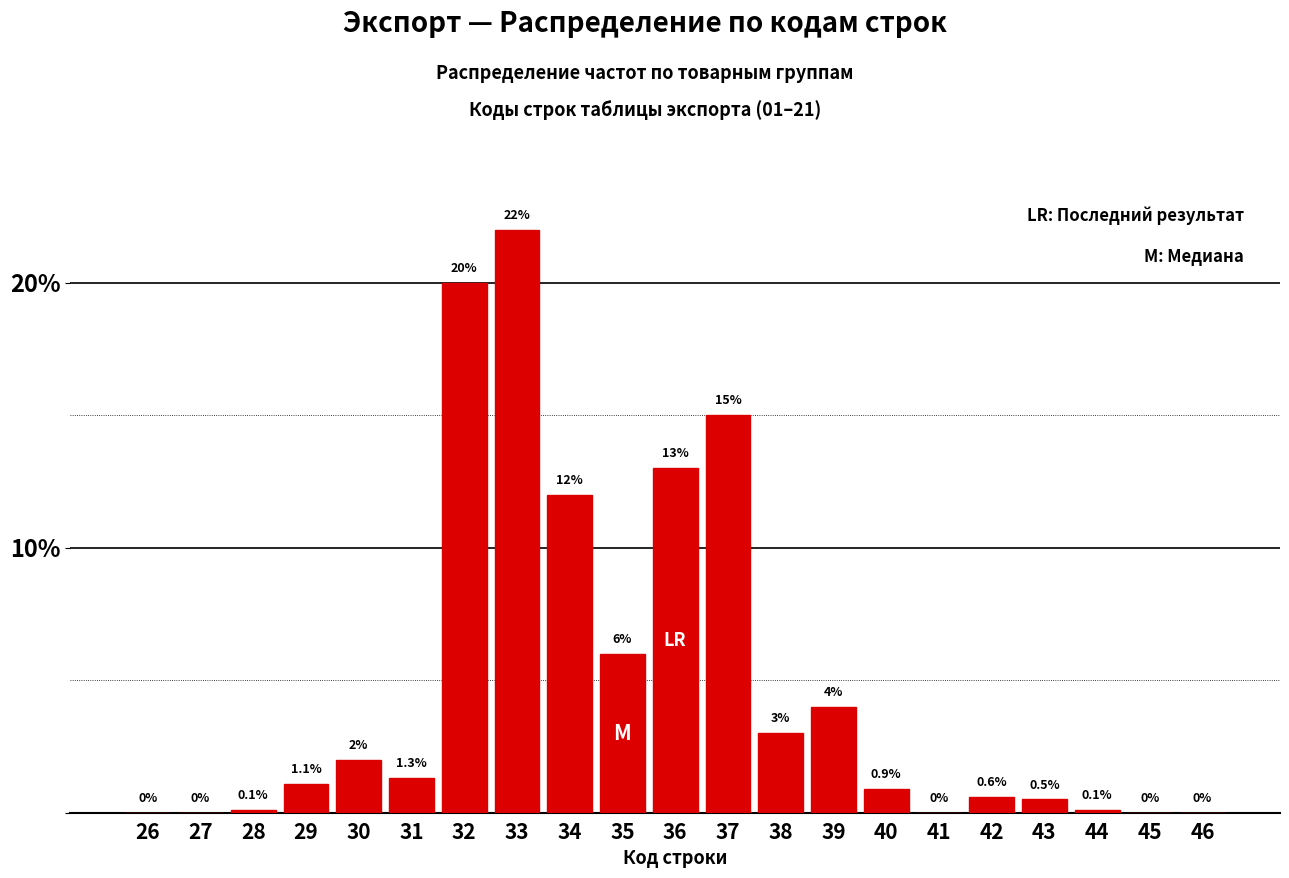

Reading right to left, list all the values displayed in this chart.

46=0.0	45=0.0	44=0.1	43=0.5	42=0.6	41=0.0	40=0.9	39=4.0	38=3.0	37=15.0	36=13.0	35=6.0	34=12.0	33=22.0	32=20.0	31=1.3	30=2.0	29=1.1	28=0.1	27=0.0	26=0.0